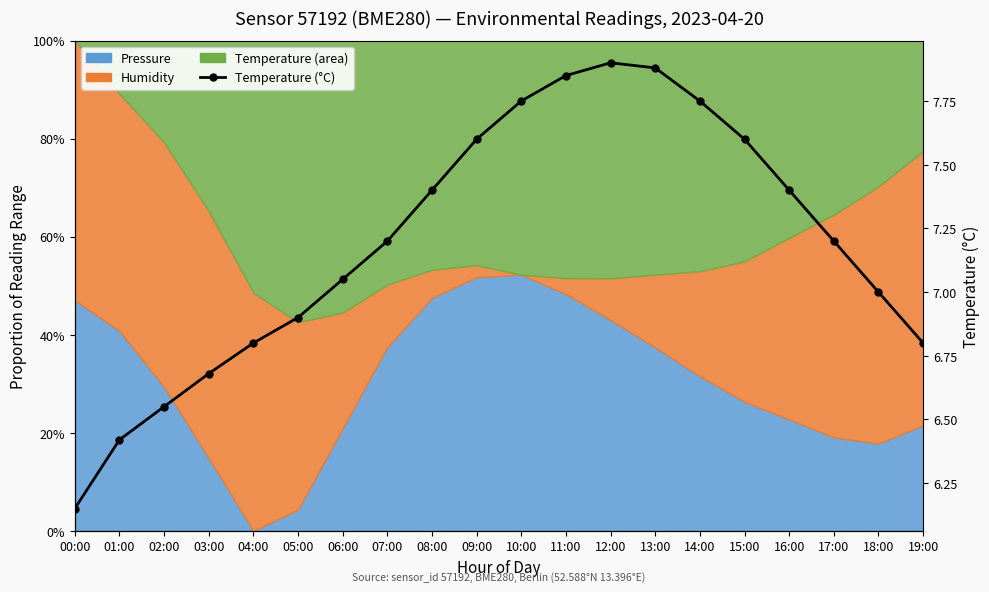

Which has a higher value, 04:00 or 03:00?

04:00